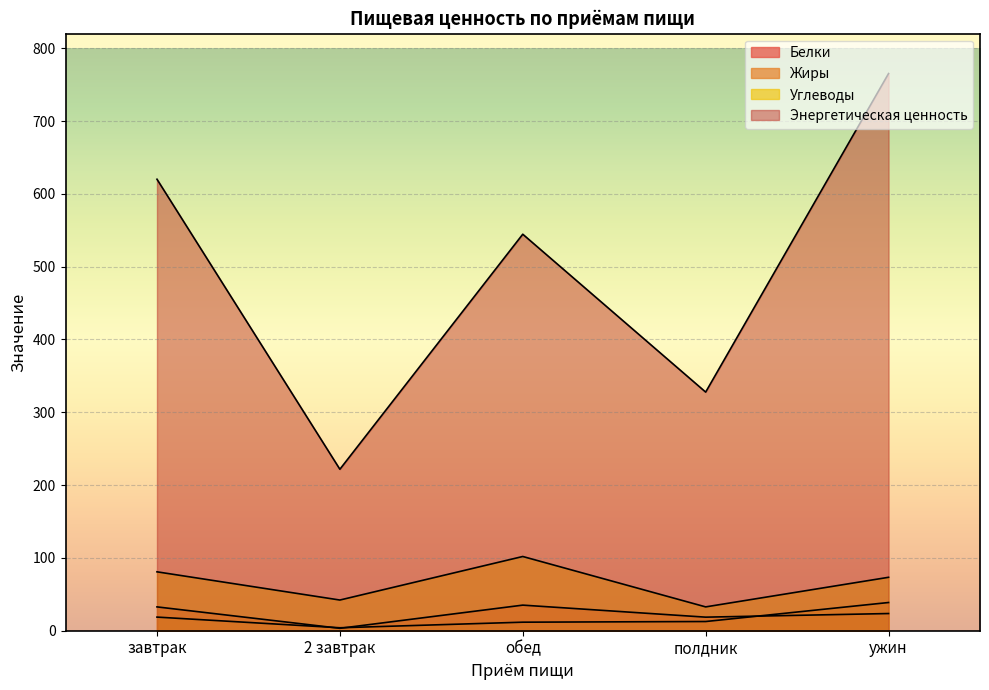

Reading left to right, extract all data points from this chart.

Белки: 32.7	3.3	35.1	18.6	23.6
Жиры: 18.7	4.0	11.7	12.6	38.7
Углеводы: 80.9	42.1	101.9	32.7	73.4
Энергетическая ценность: 620.0	221.8	544.5	327.7	765.2